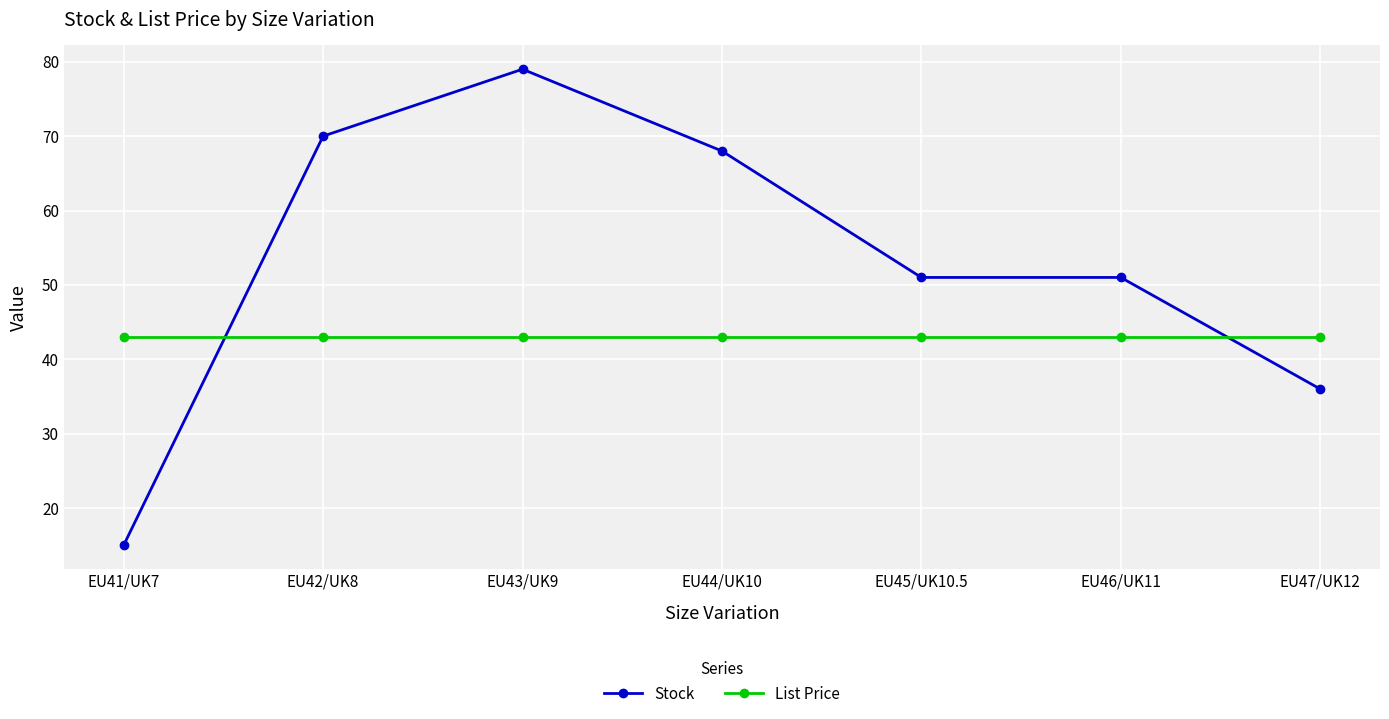

How many distinct data groups are displayed?

2